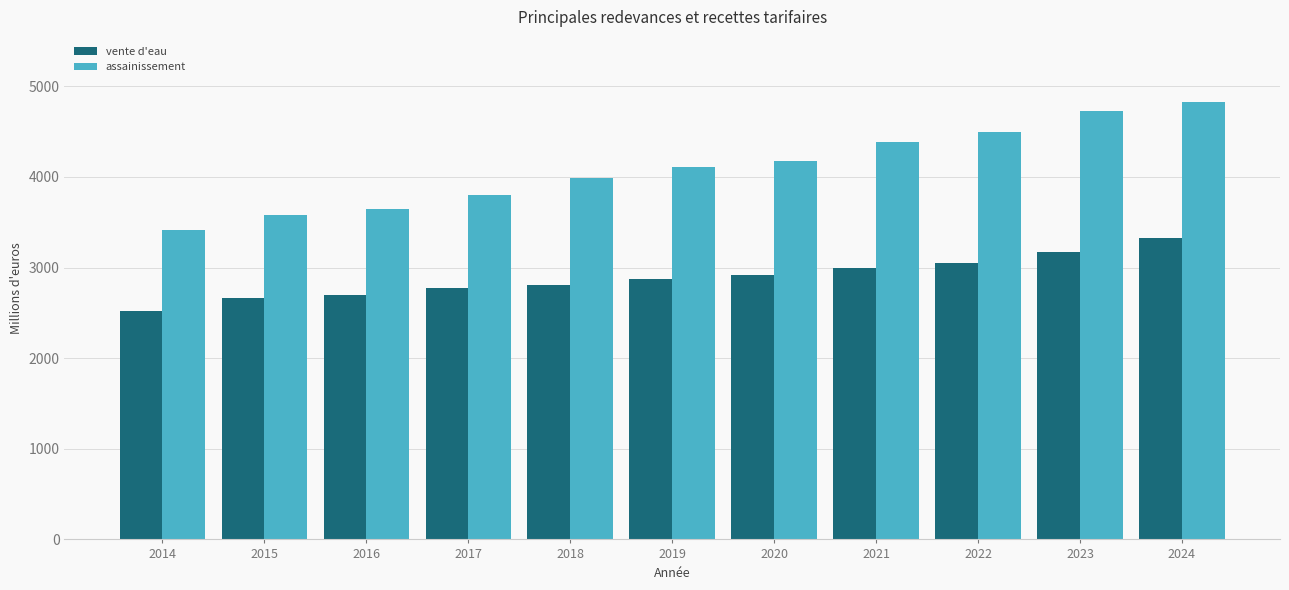

Reading left to right, what are all the values shown in this chart?

vente d'eau: 2014=2522.4	2015=2664.0	2016=2701.3	2017=2773.9	2018=2807.6	2019=2870.1	2020=2921.0	2021=2995.4	2022=3048.8	2023=3168.6	2024=3321.5
assainissement: 2014=3418.1	2015=3574.5	2016=3640.1	2017=3804.1	2018=3988.4	2019=4105.3	2020=4169.9	2021=4384.0	2022=4492.9	2023=4728.0	2024=4821.1